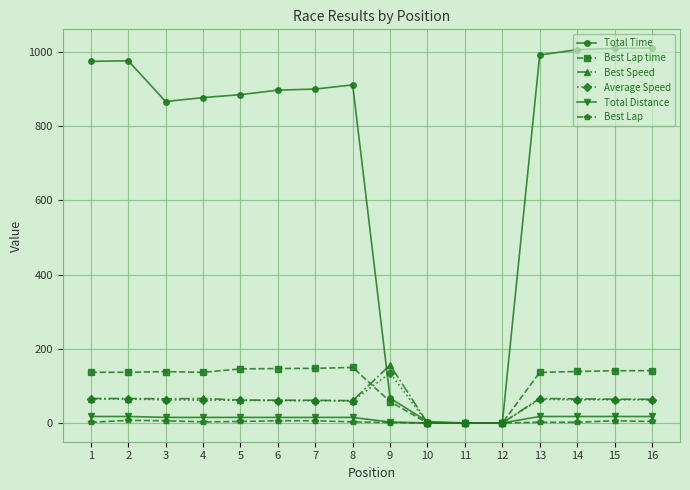

How many lines are shown in the chart?

6